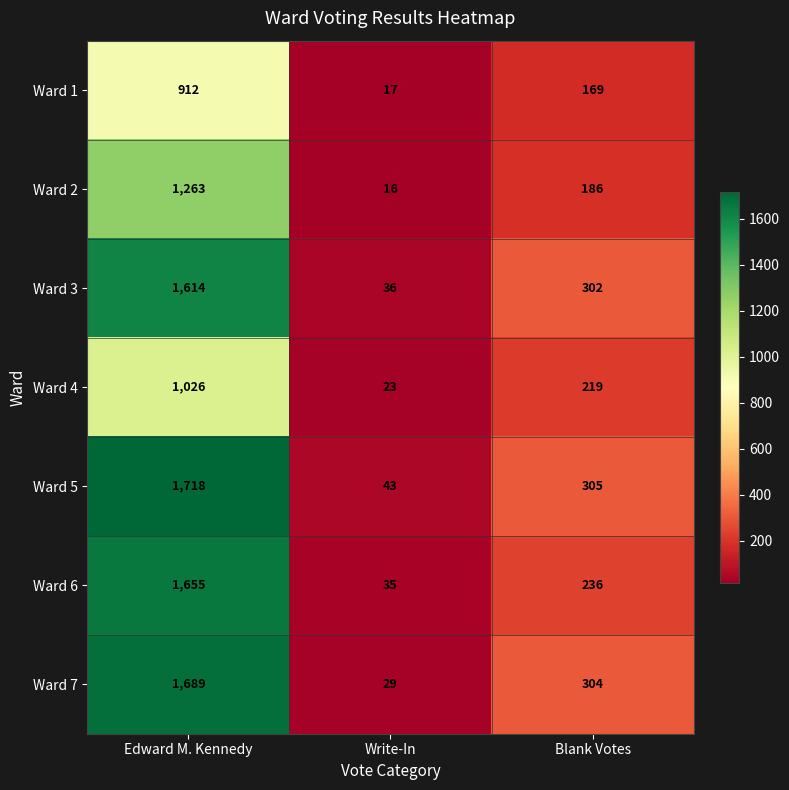

Rank the series by their maximum value, from lowest to highest.

Ward 1, Ward 4, Ward 2, Ward 3, Ward 6, Ward 7, Ward 5